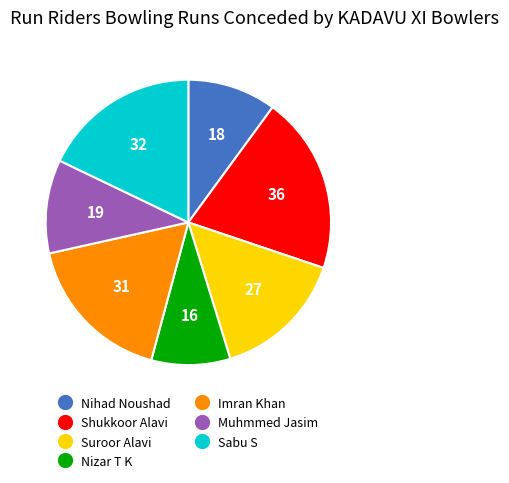

Combined, do Imran Khan and Muhmmed Jasim account for over 50%?

No